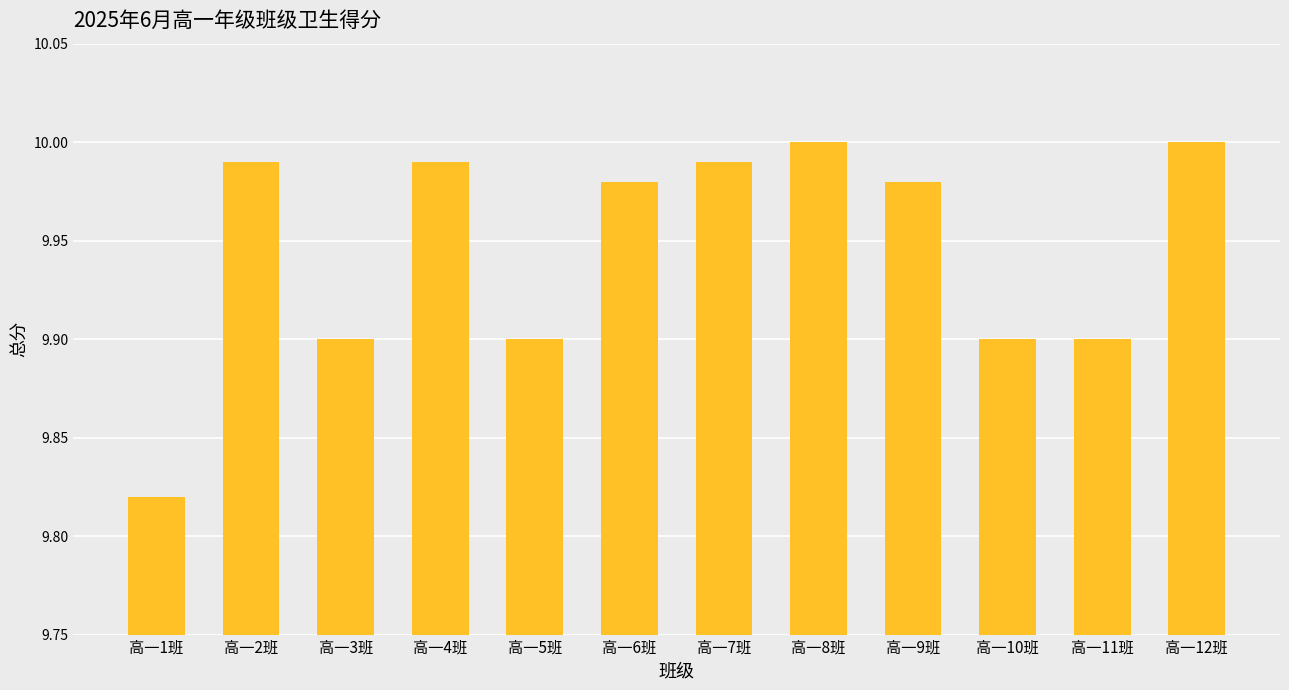

What position from the left is 高一6班?

6